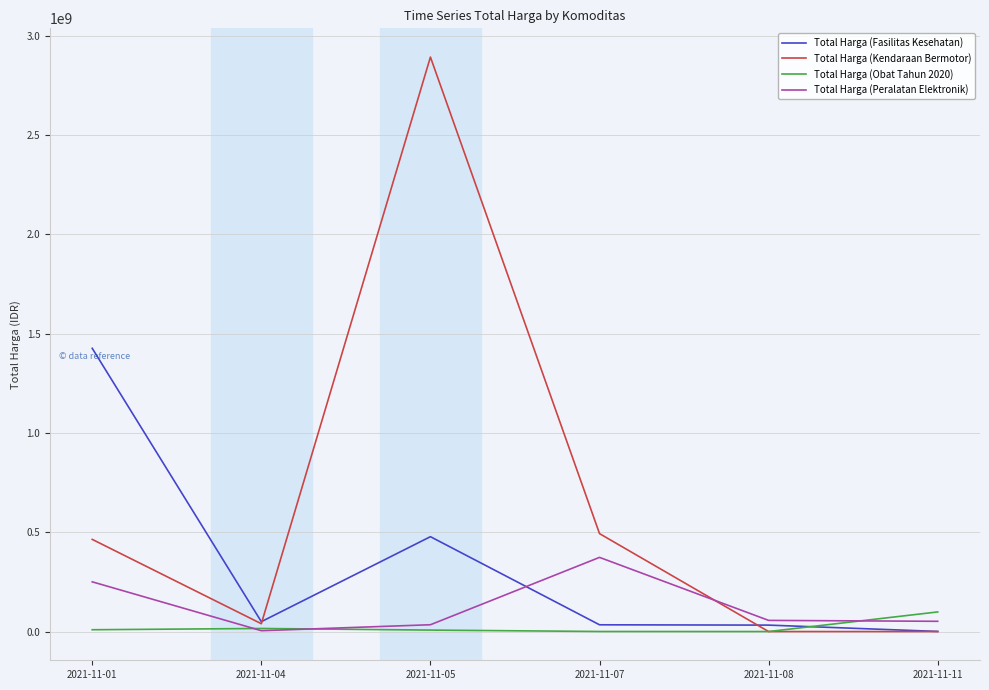

After their last crossing, which series has the higher values: Total Harga (Obat Tahun 2020) or Total Harga (Peralatan Elektronik)?

Total Harga (Obat Tahun 2020)